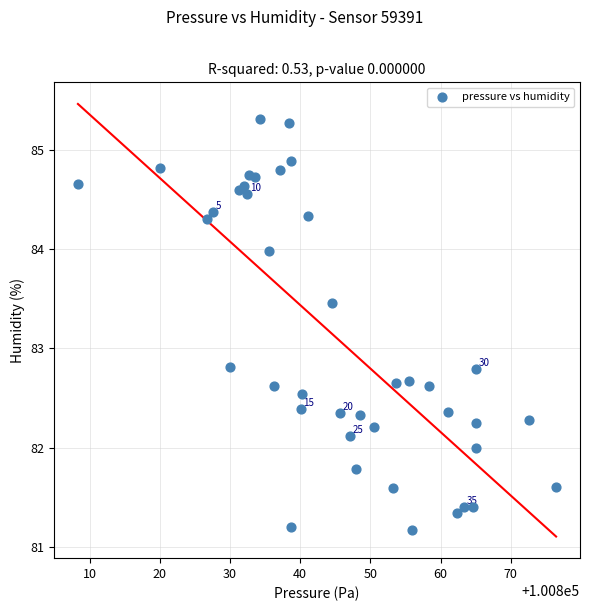

What is the range of X values (max minus min)?

68.1